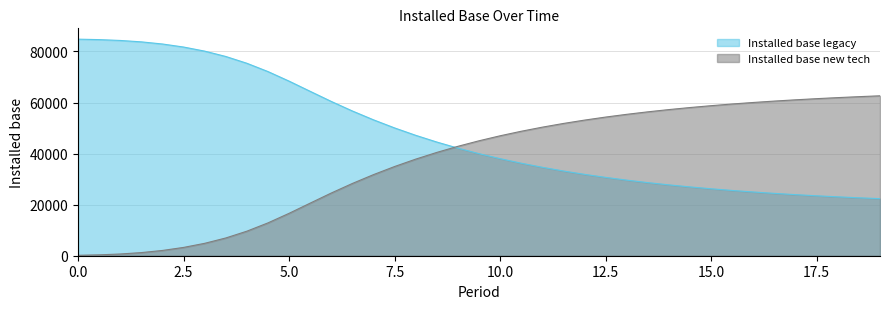

How many intersections are there between Installed base legacy and Installed base new tech?

1